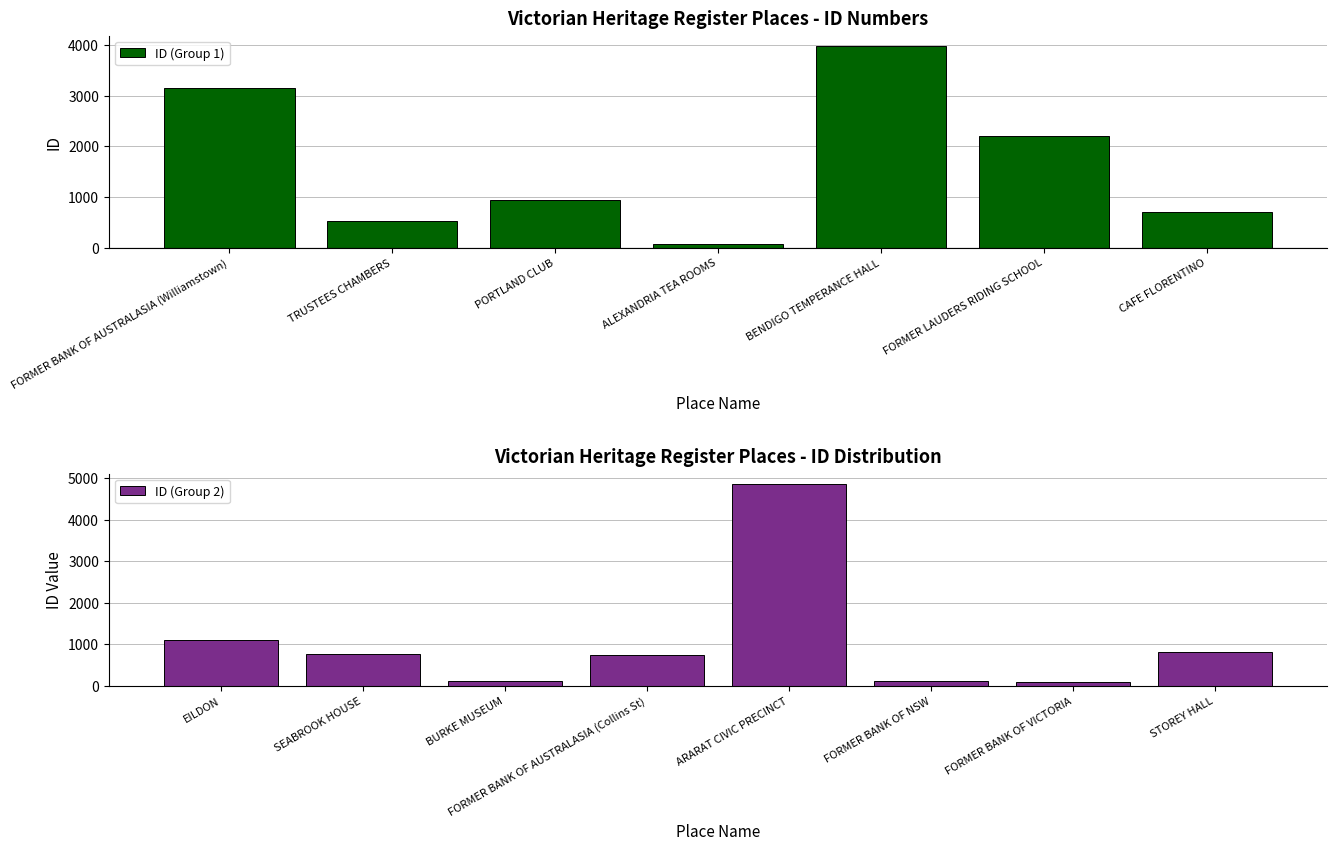

What is the approximate value at SEABROOK HOUSE, to the nearest 50?

800